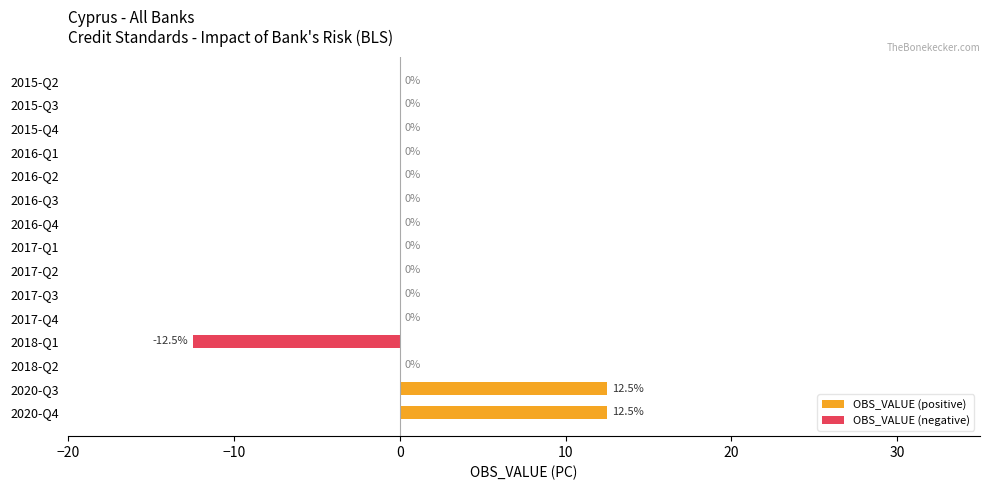

What is the difference between the second highest and minimum values in the OBS_VALUE (positive) series?

12.5